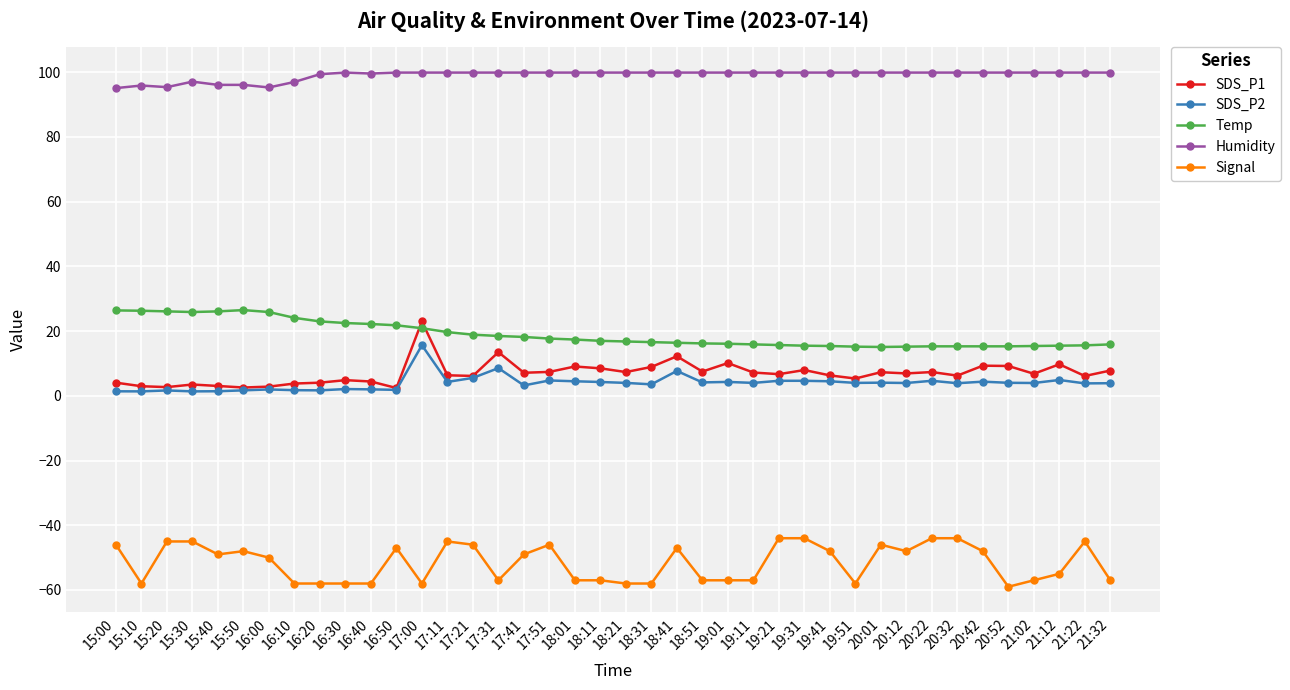

What is the total value across all series at 18:21?

70.1